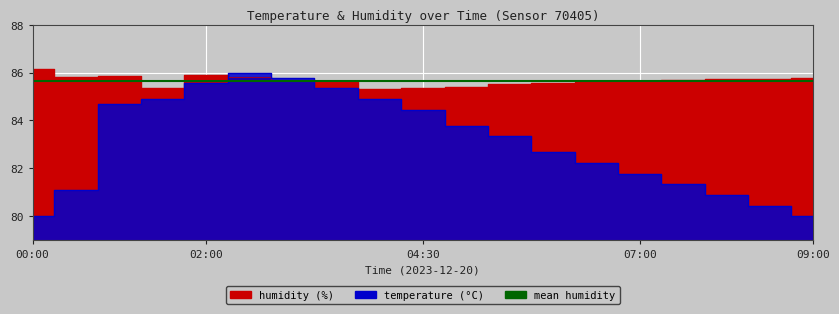

In humidity, how many points are lower than both neighbors (excluding endpoints)?

3